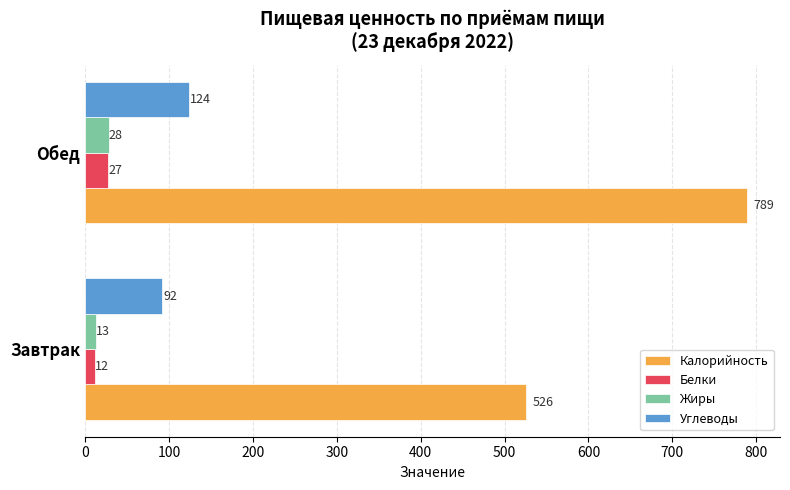

What is the sum of the Калорийность values at Обед and Завтрак?

1315